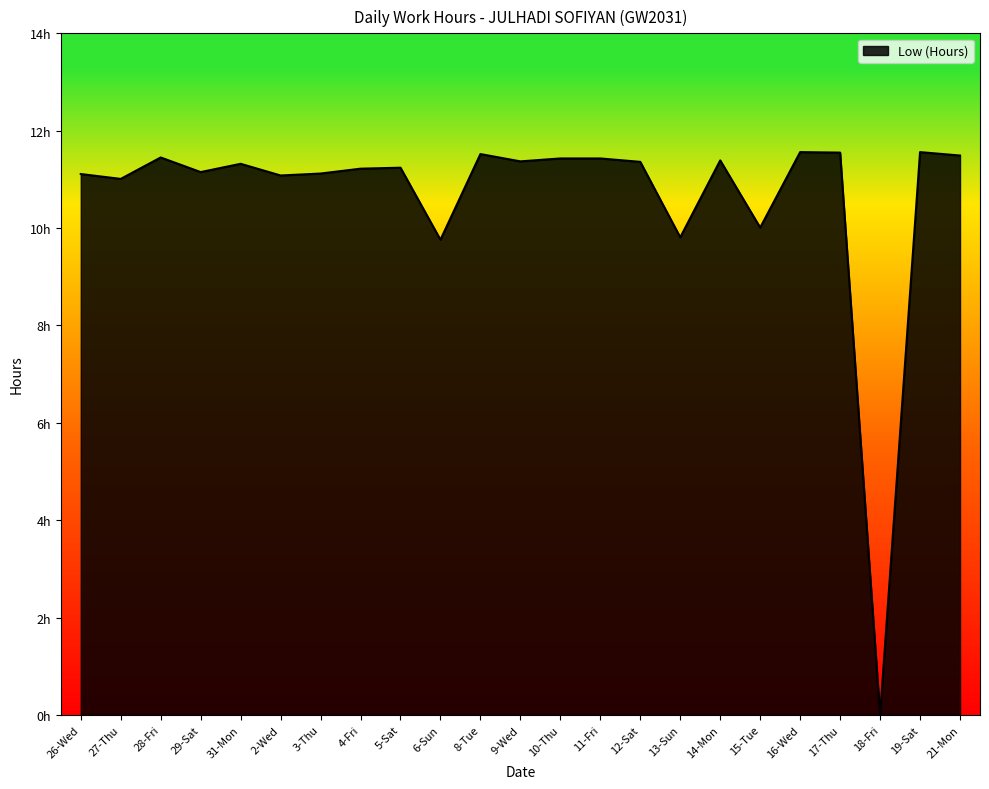

Does the chart have visible grid lines?

No